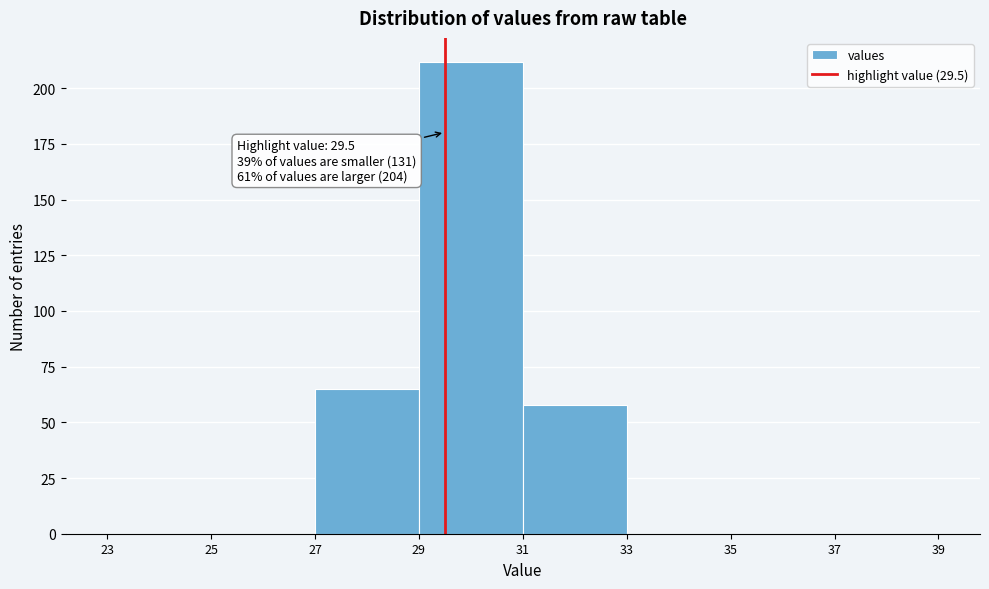

Over which range of the x-axis is the bar tallest?

29 to 31